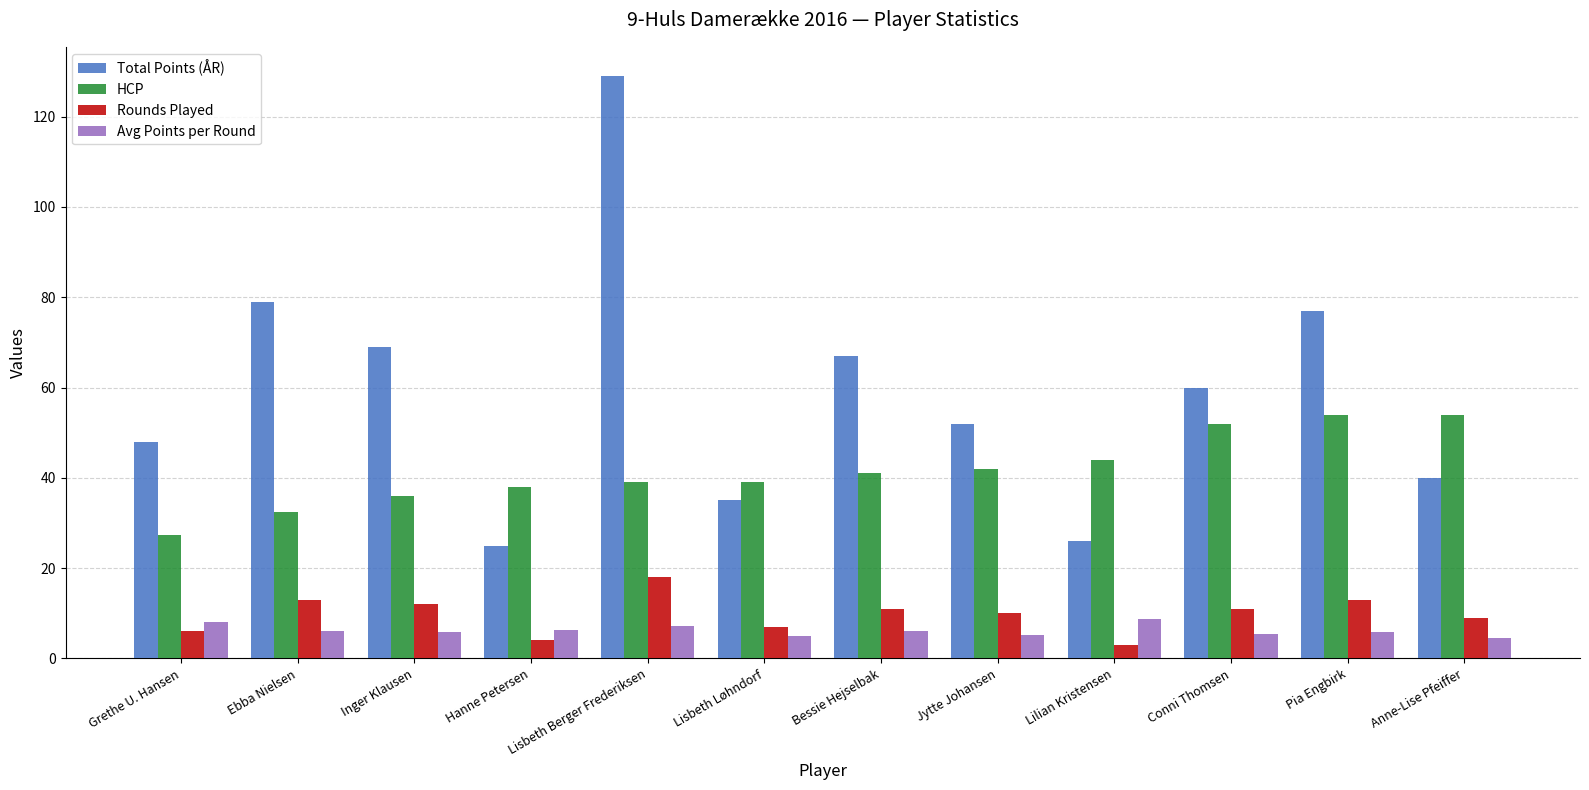

Rank the series by their maximum value, from lowest to highest.

Avg Points per Round, Rounds Played, HCP, Total Points (ÅR)